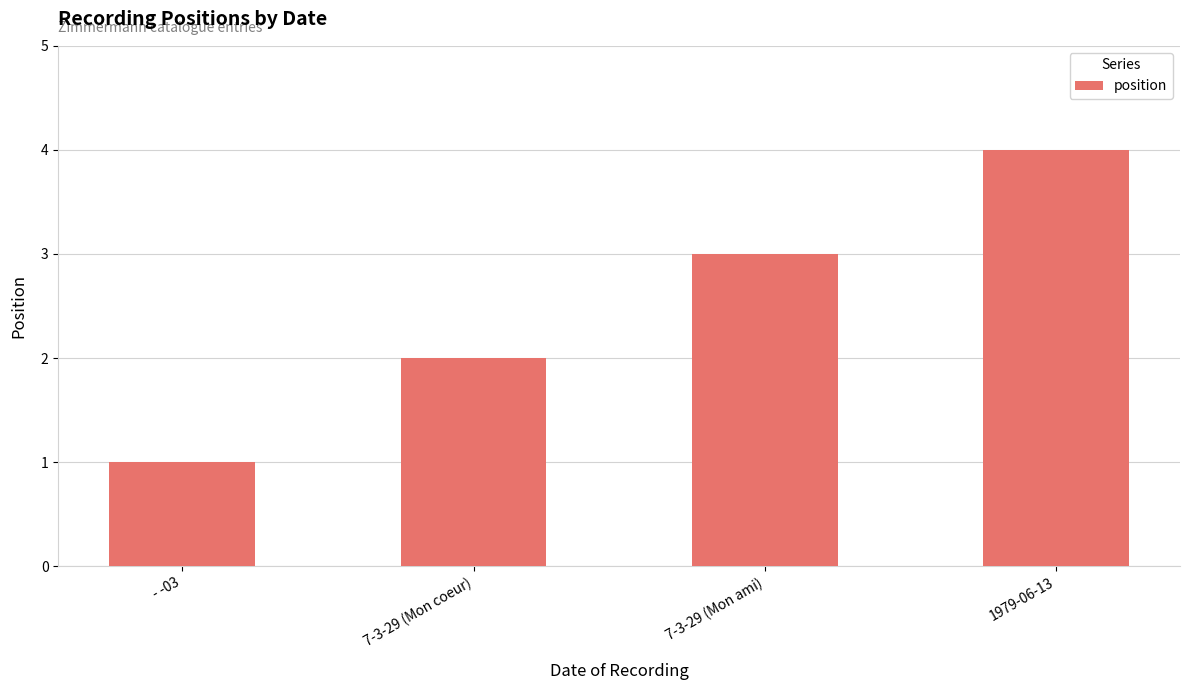

What is the label of the 3rd bar from the right?

7-3-29 (Mon coeur)